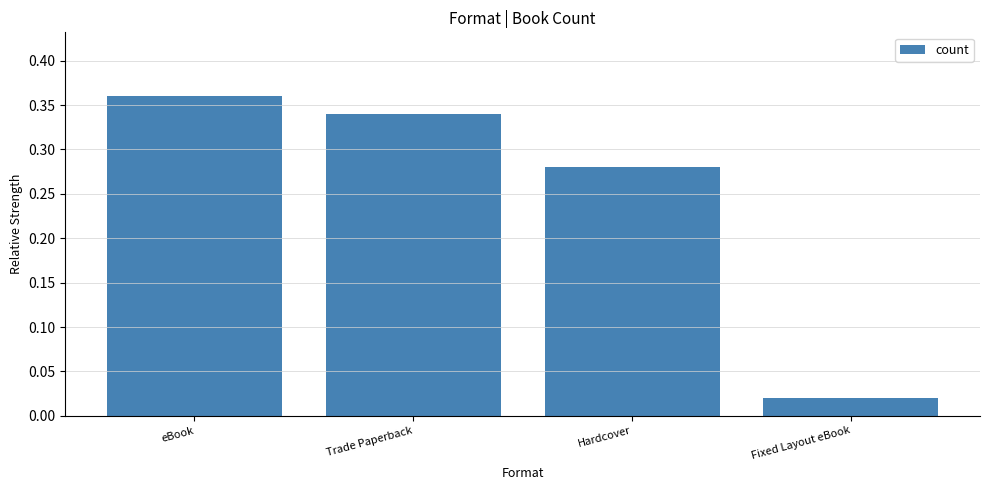

Is it true that the value at eBook is 0.2?

False